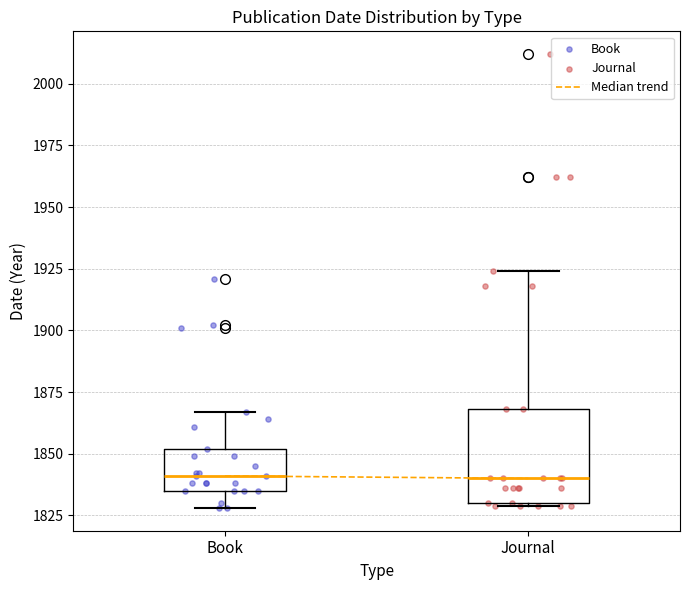

Reading left to right, transcribe this box plot: for each box, give where its median line is, the range the box spans, and where its two whiskers end, as read against the y-axis. The values are not printed on the chart, so give them approximately, as read against the axis.

Book: median 1840, box 1835 to 1850, whiskers 1830 to 1865
Journal: median 1840, box 1830 to 1870, whiskers 1830 to 1925